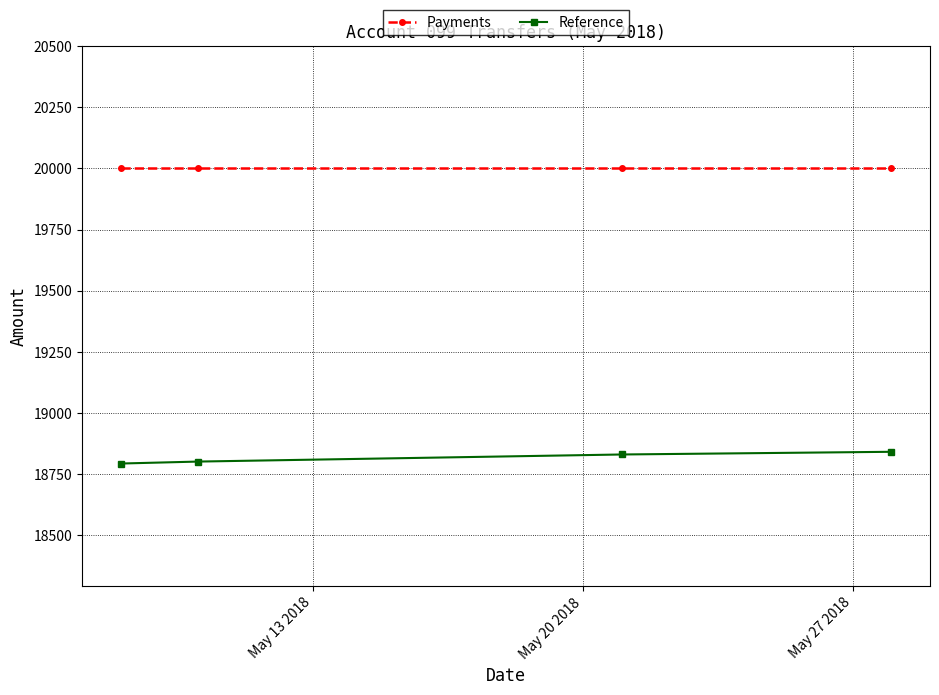

What is the smallest value displayed?

18794